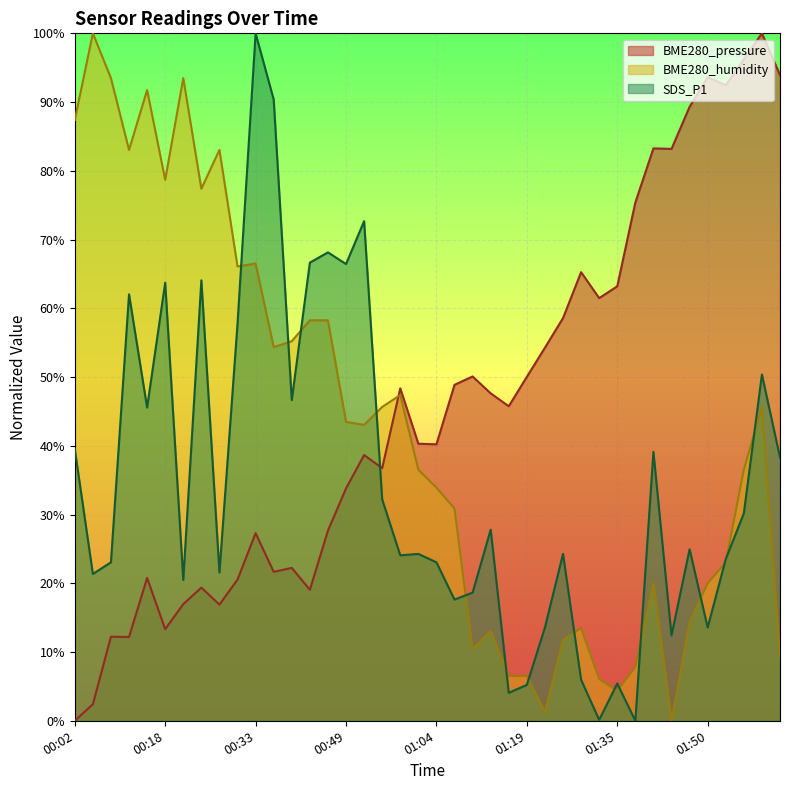

What are all the series names shown in the legend?

BME280_pressure, BME280_humidity, SDS_P1